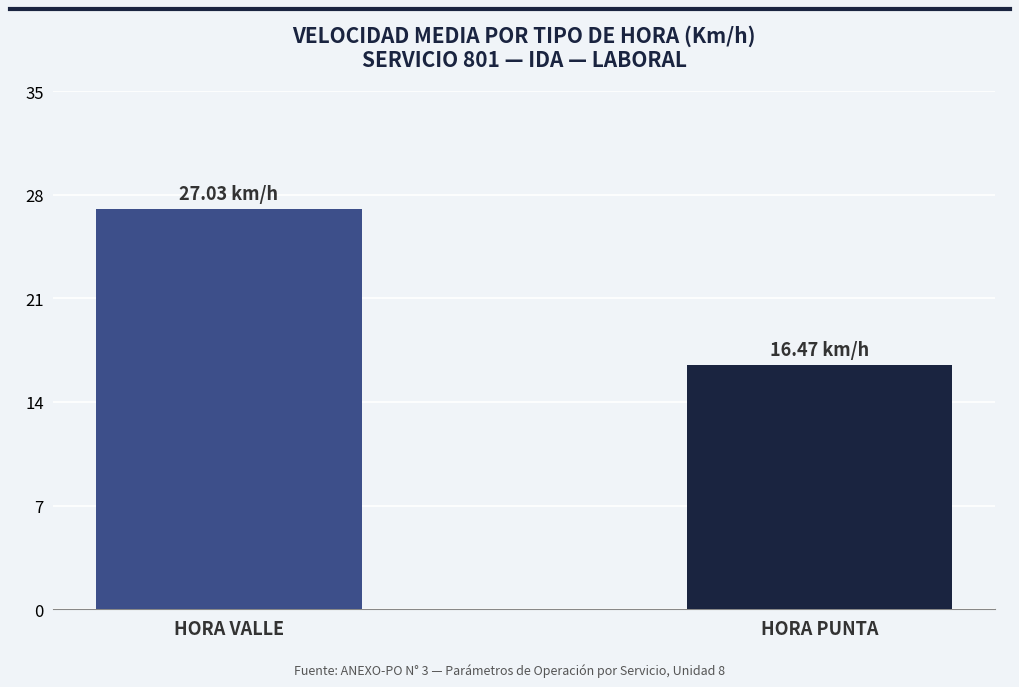

What is the difference between the values at HORA PUNTA and HORA VALLE?

10.6